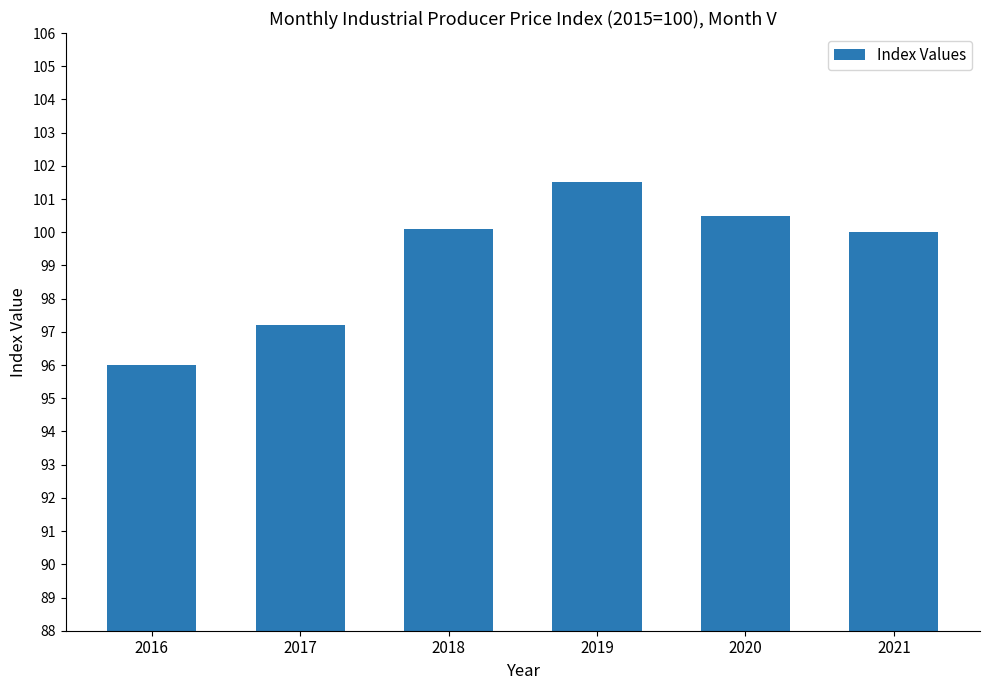

The value at 2021 is 64.0. True or false?

False